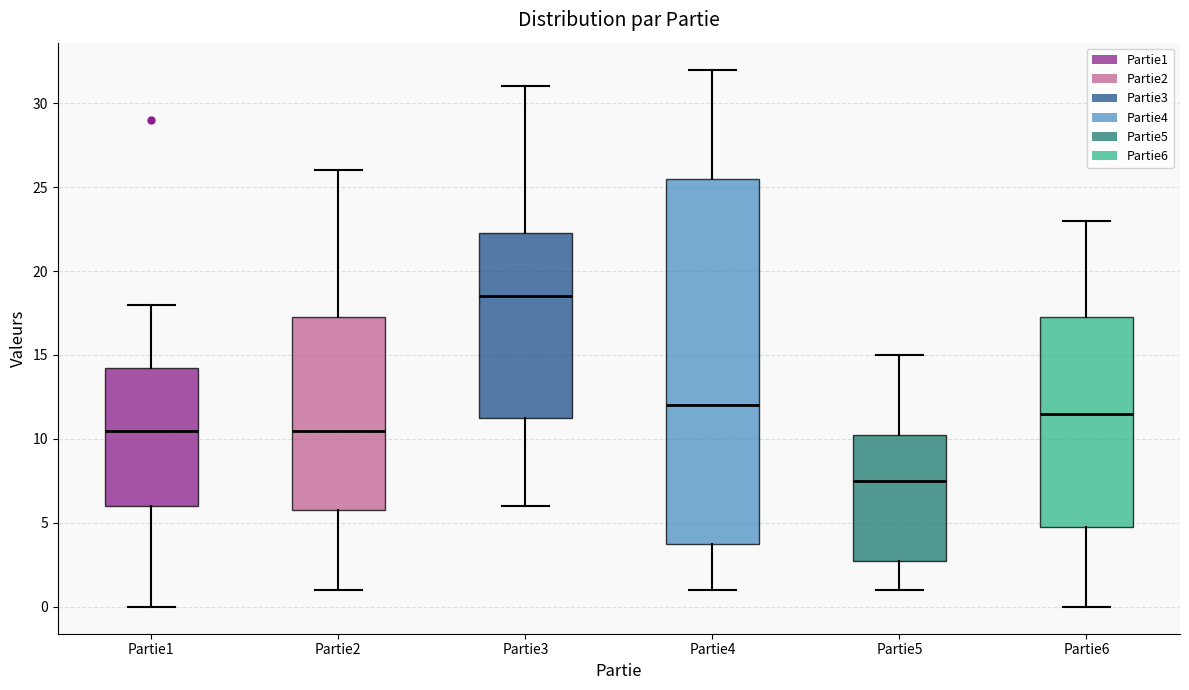

Where does the upper whisker of the box for Partie6 end on the y-axis? The values are not printed on the chart, so give them approximately, as read against the axis.

23.0